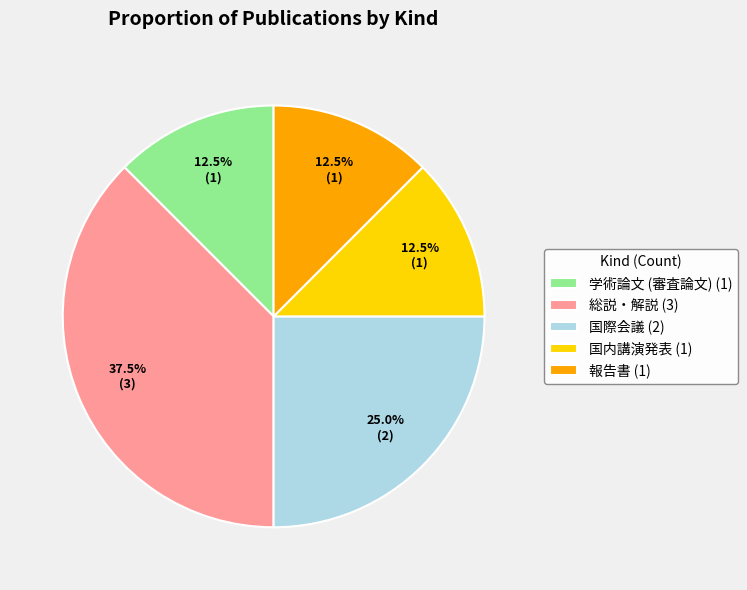

Which has a higher value, 学術論文 (審査論文) (1) or 国際会議 (2)?

国際会議 (2)